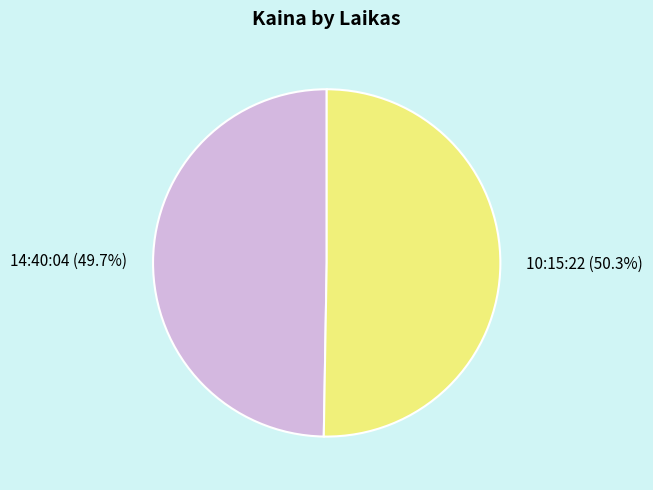

What is the largest slice in the pie chart?

10:15:22